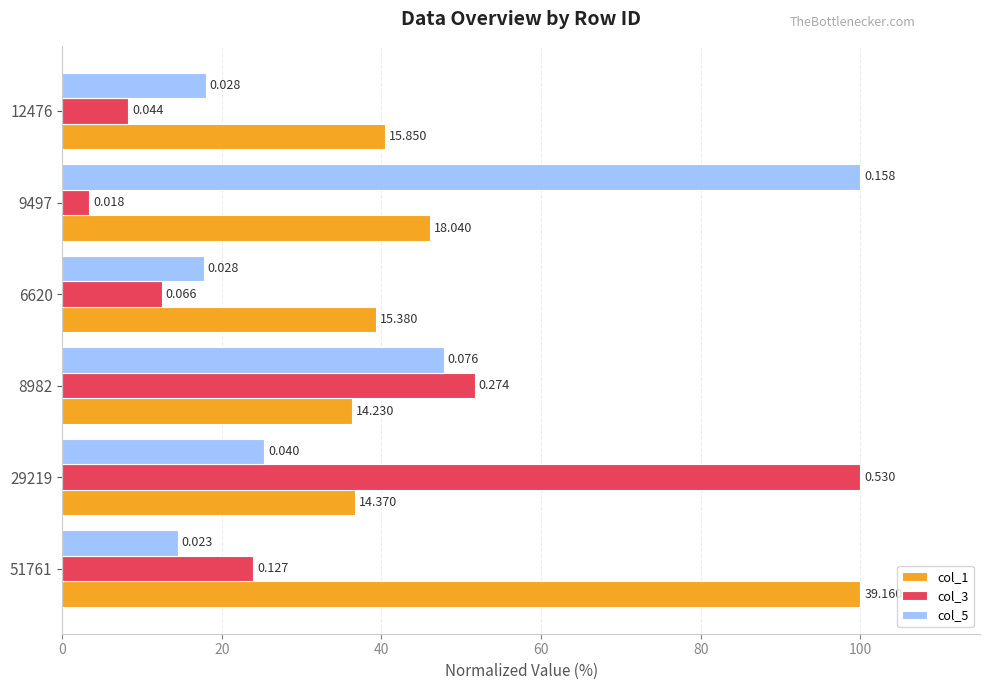

What are all the series names shown in the legend?

col_1, col_3, col_5